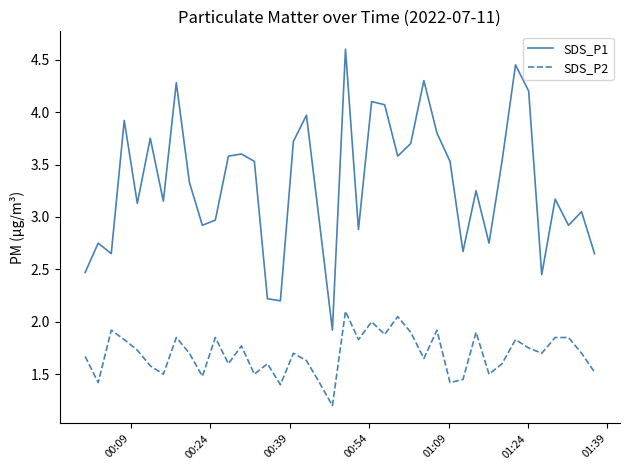

What is the maximum value for SDS_P2?

2.1